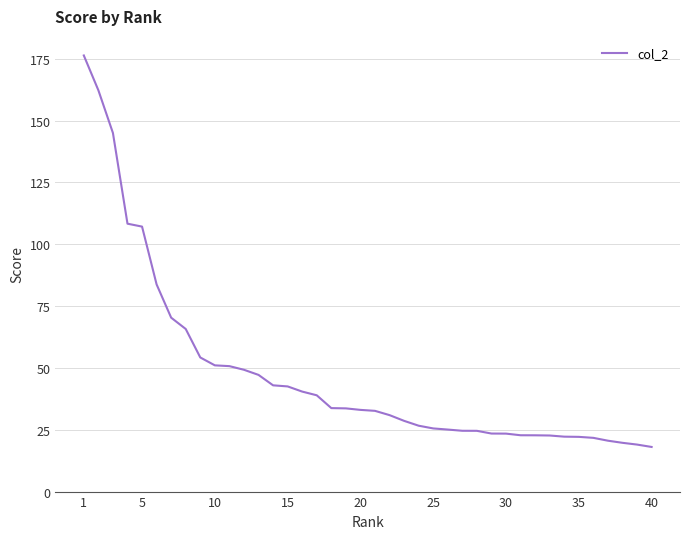

What is the difference between the maximum and minimum values?

158.3